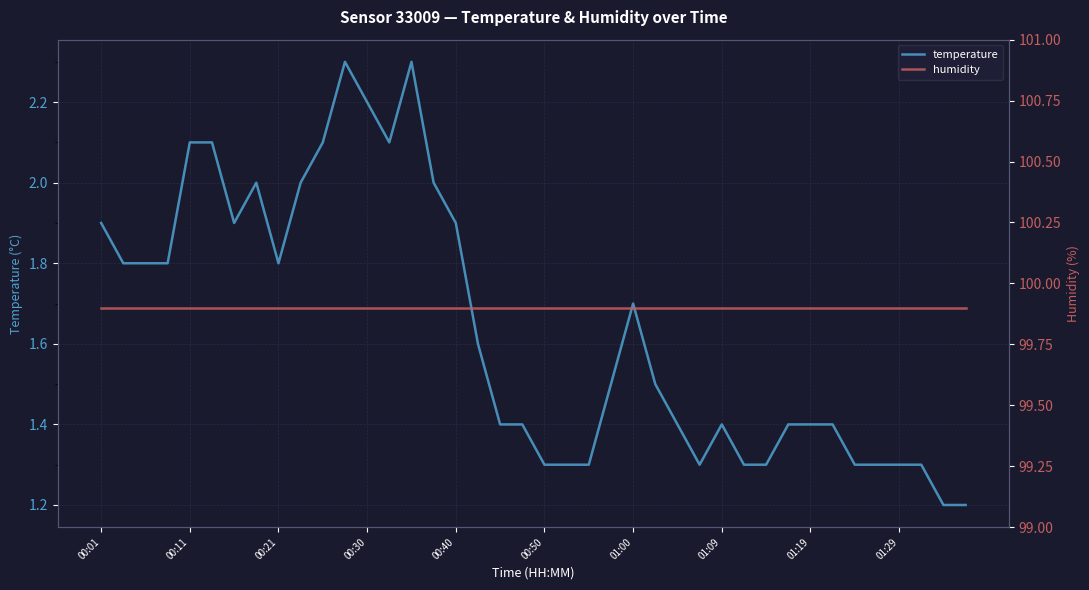

What is the sum of the temperature values at 17 and 38?

2.8